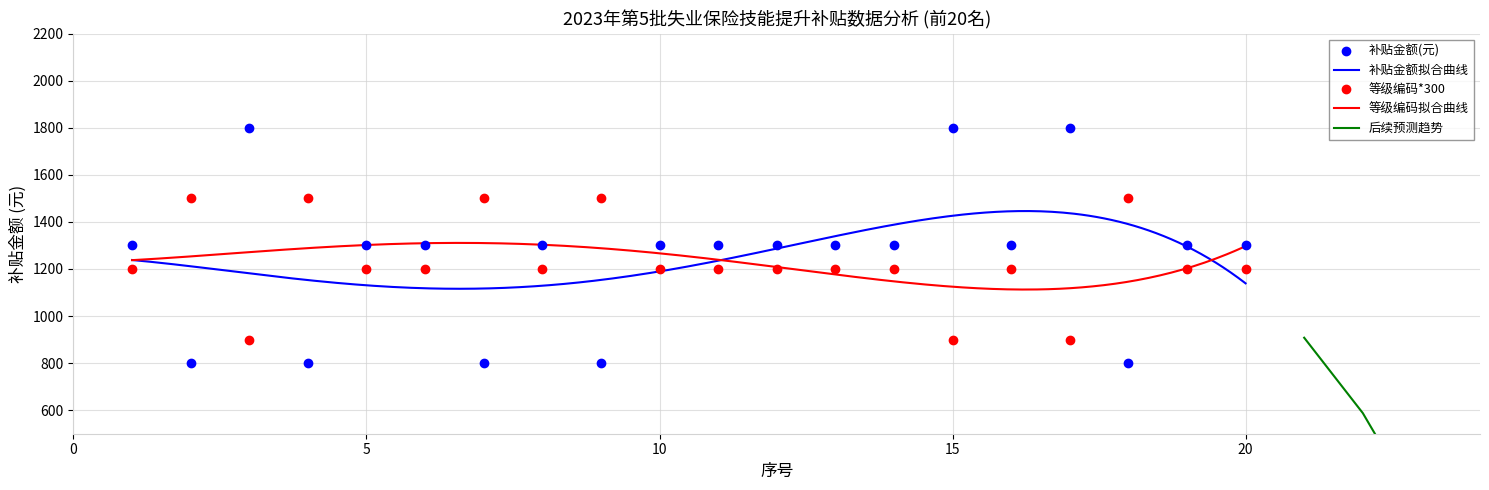

What value does the 职业等级编码 series have at 19?

1200